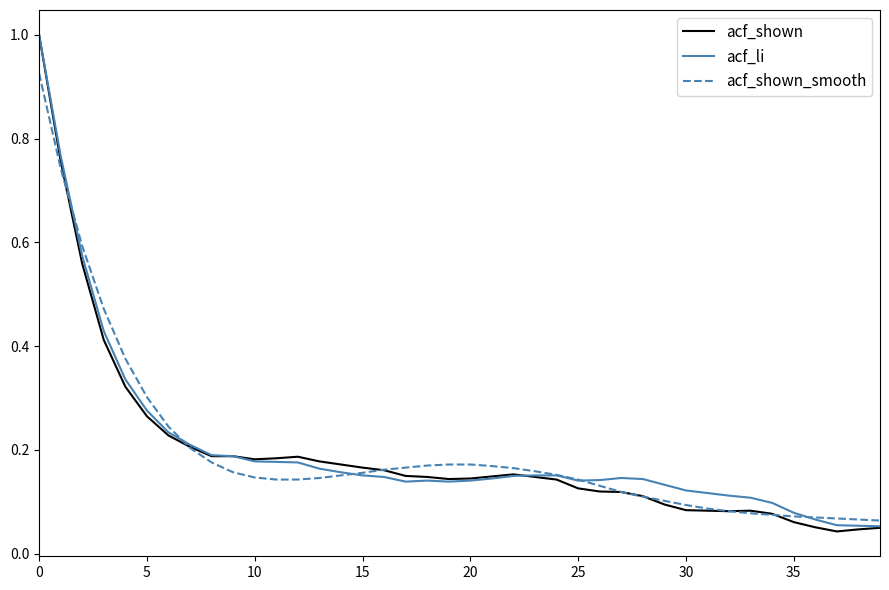

Which series has the widest spread of values?

acf_shown